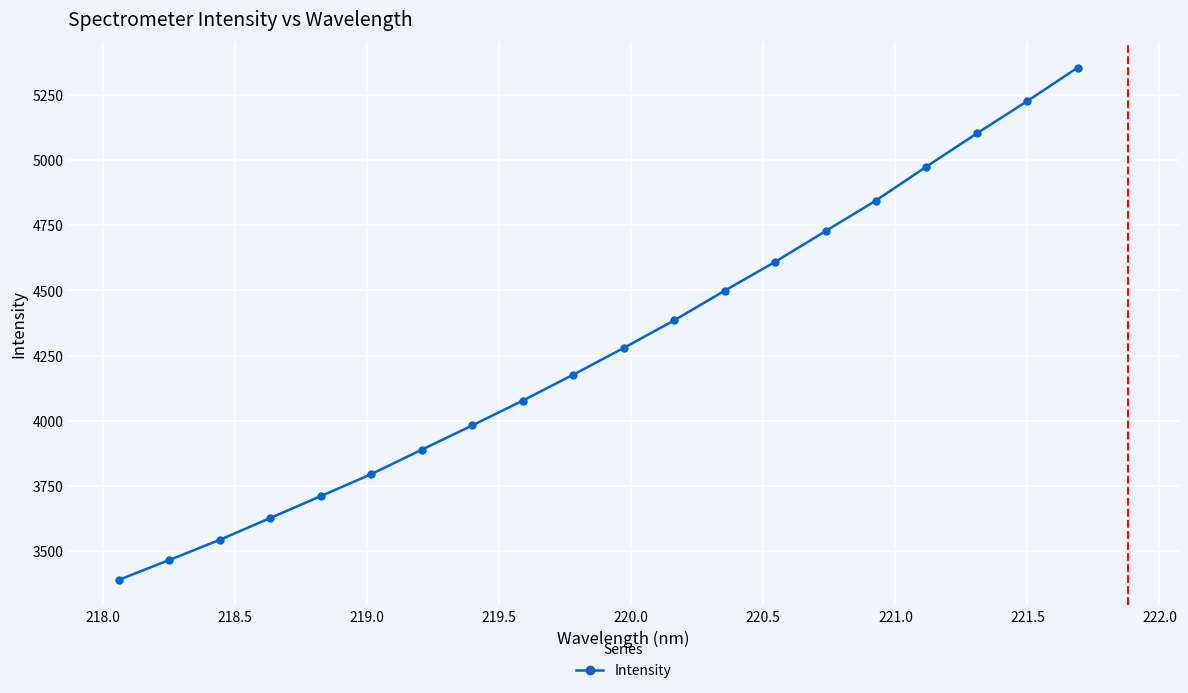

Count the number of data series in this chart.

1